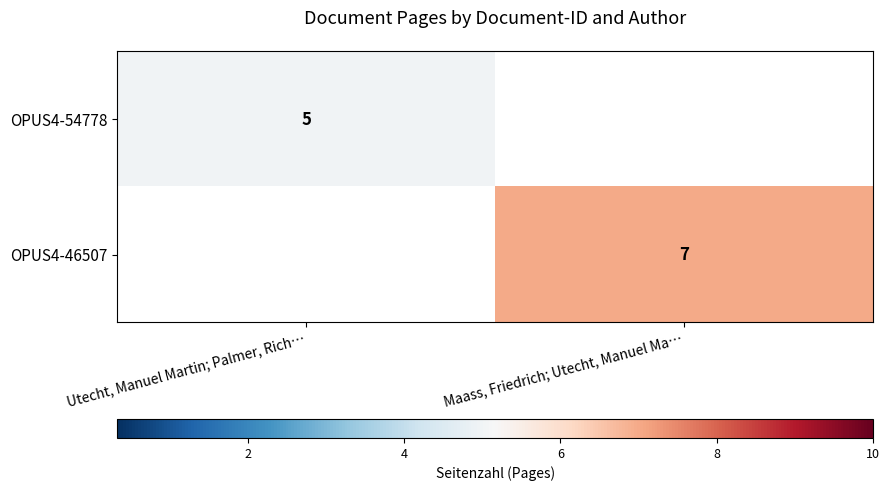

The OPUS4-46507 series shows 7 at Maass, Friedrich; Utecht, Manuel Ma…. True or false?

True